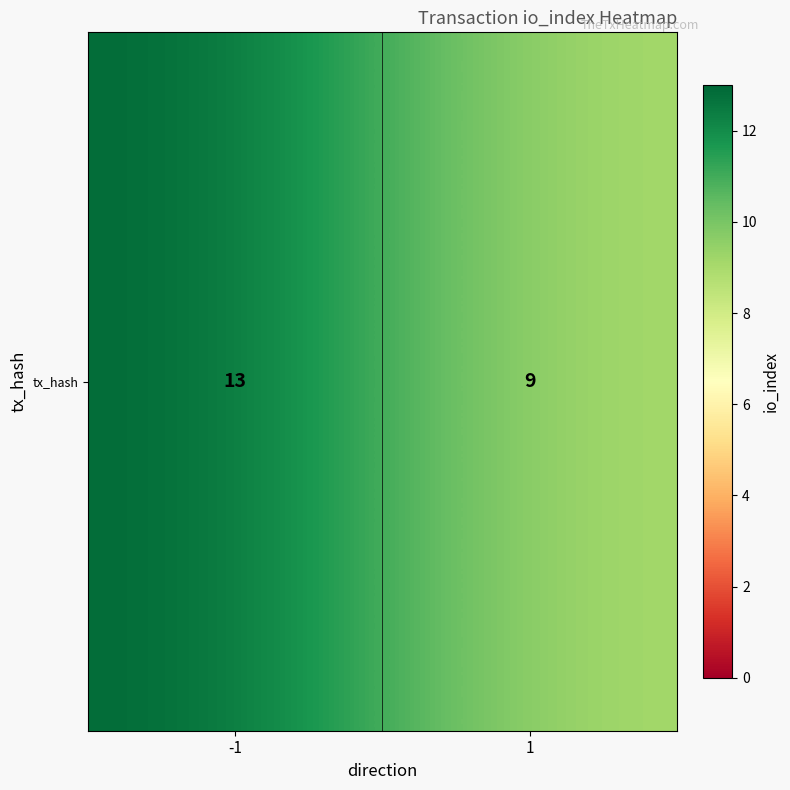

List the labels in order of value, smallest first.

1, -1